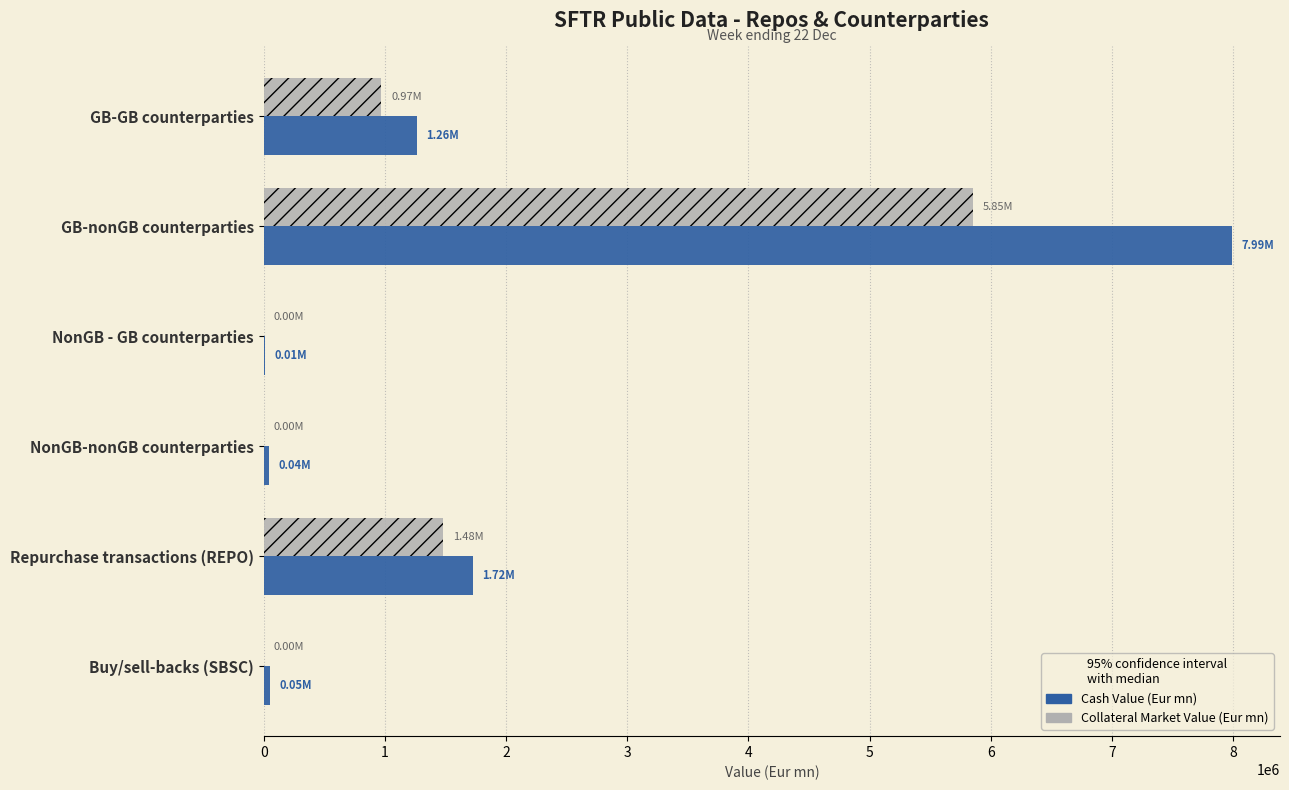

Between NonGB - GB counterparties and Repurchase transactions (REPO), which series saw the biggest shift?

Cash Value (Eur mn)